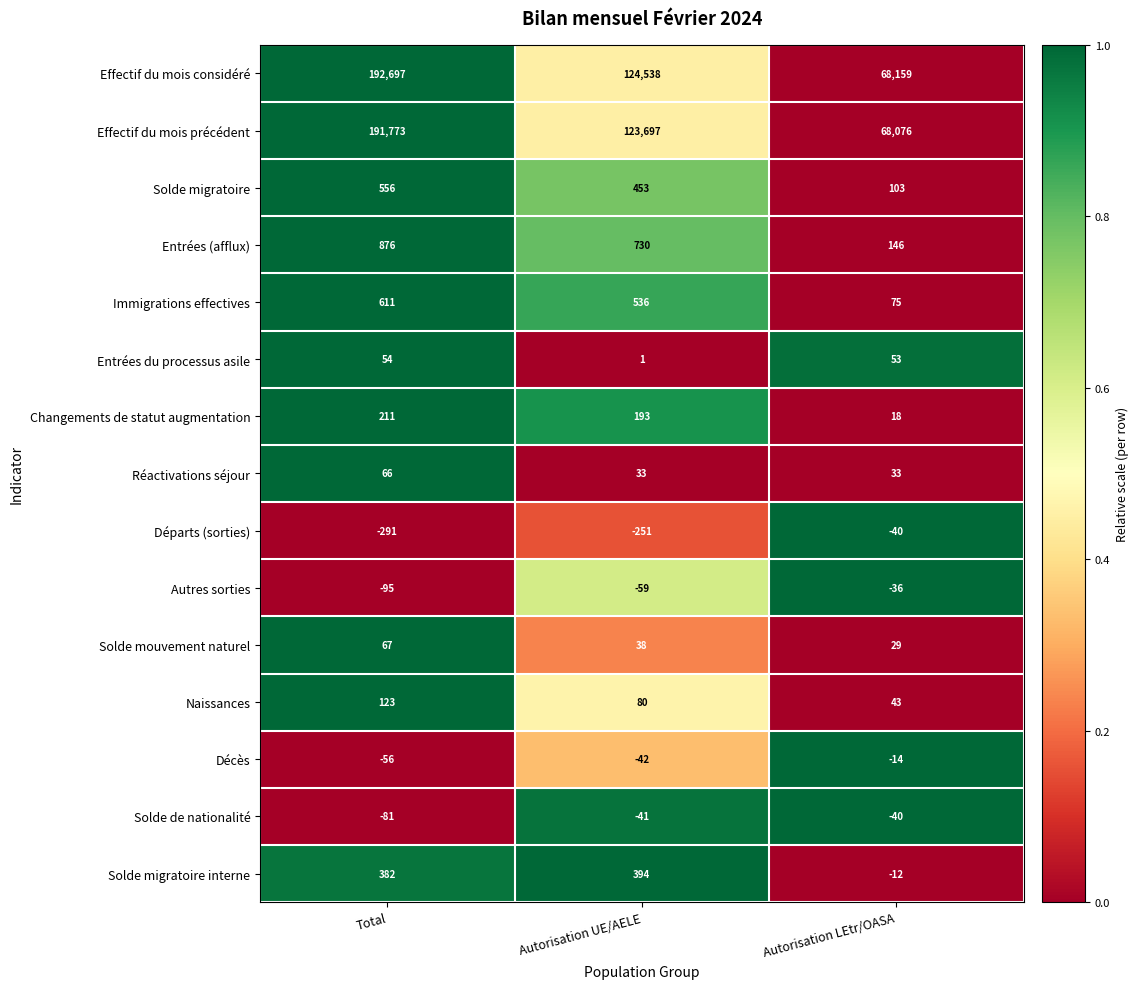

Which series has the largest range (max minus min)?

Effectif du mois considéré